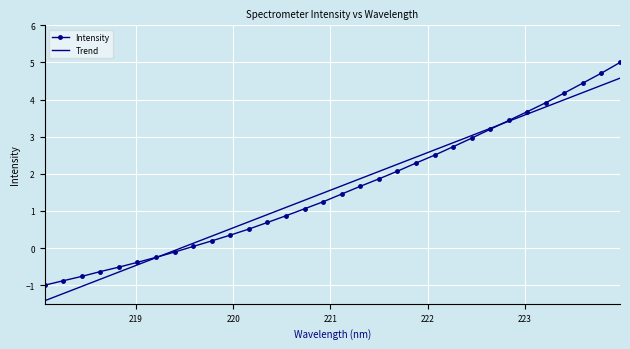

How many categories are shown in the chart?

32